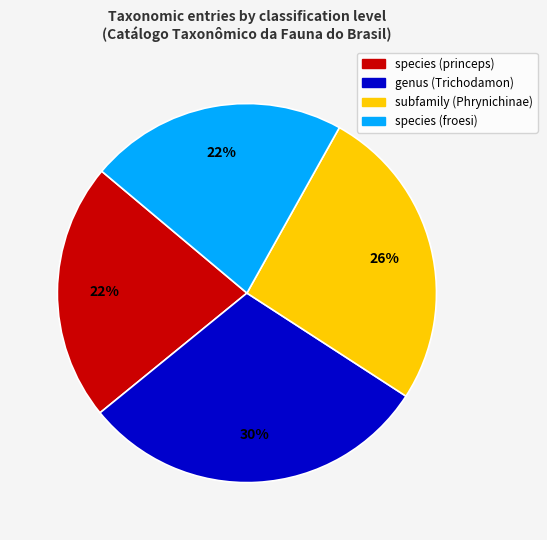

Which slice is the largest?

genus (Trichodamon)